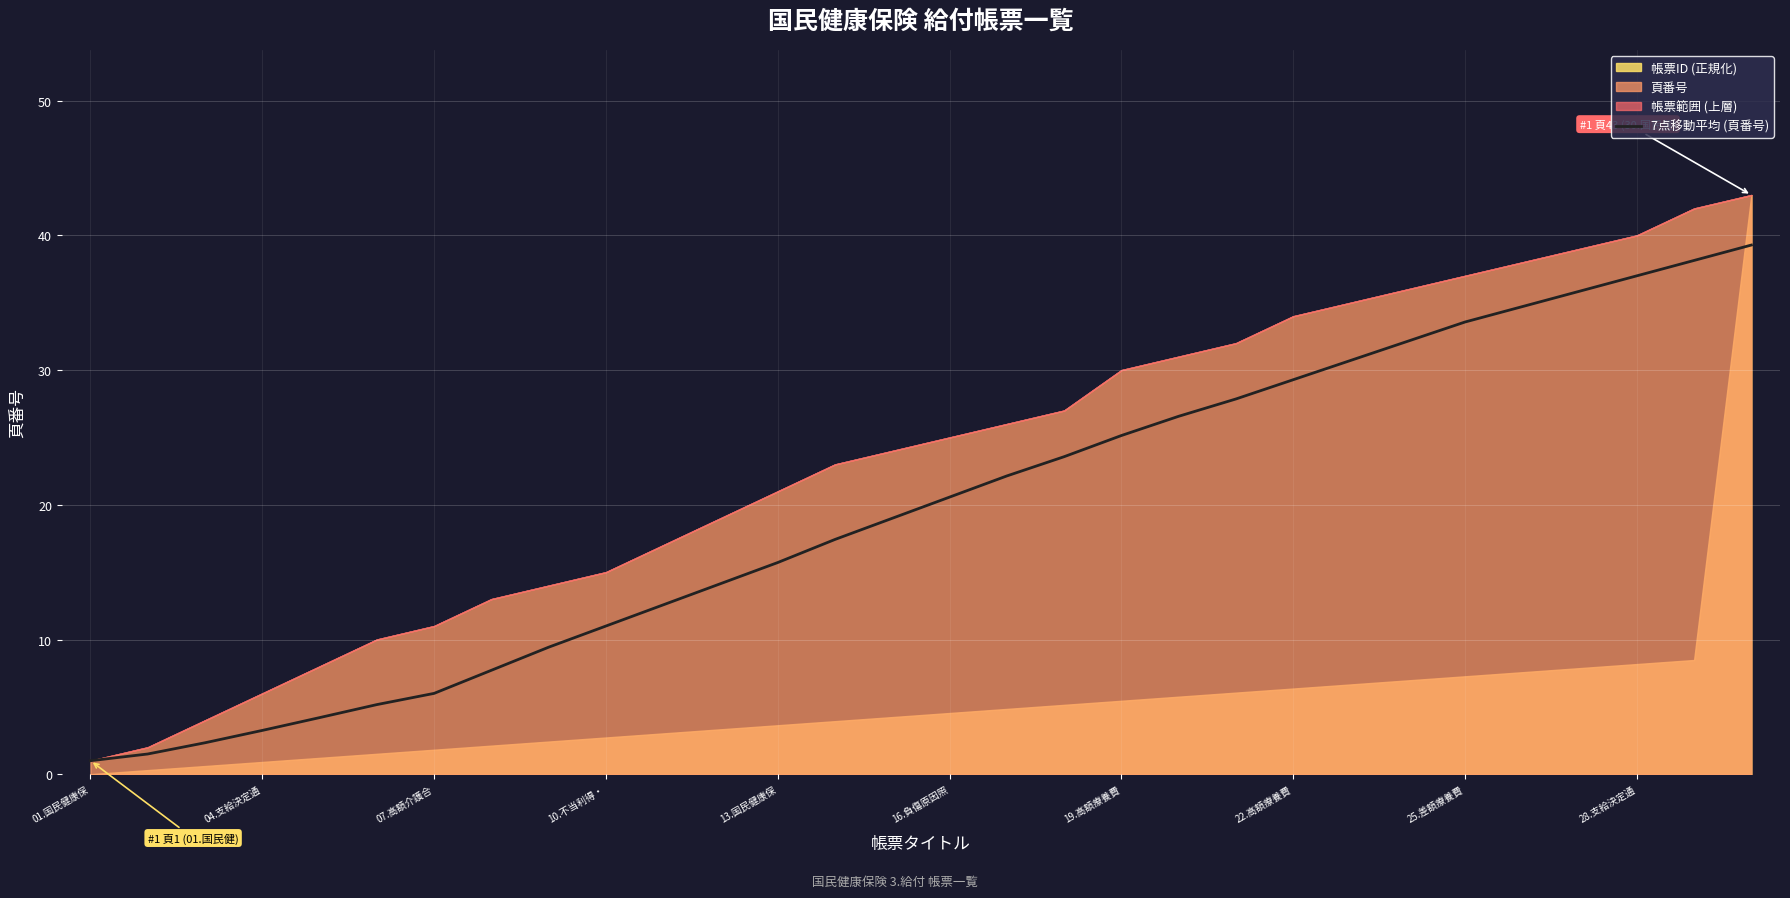

Where does the 7点移動平均 (頁番号) series first go above 20?

16.負傷原因照